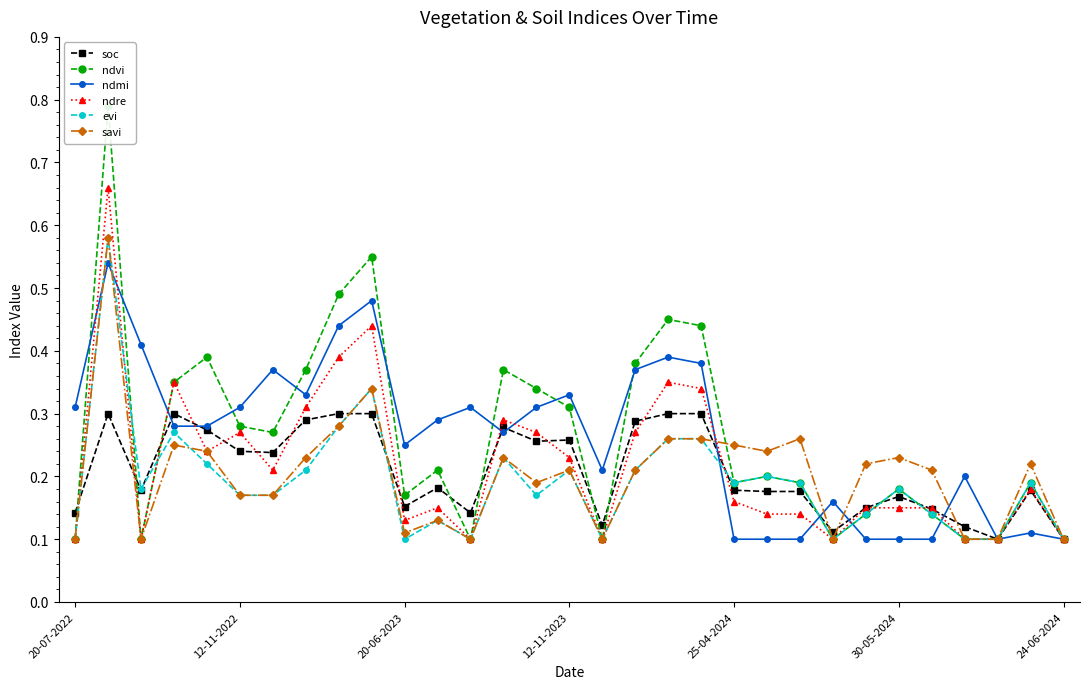

The ndre series shows 0.1 at 12-11-2023. True or false?

False